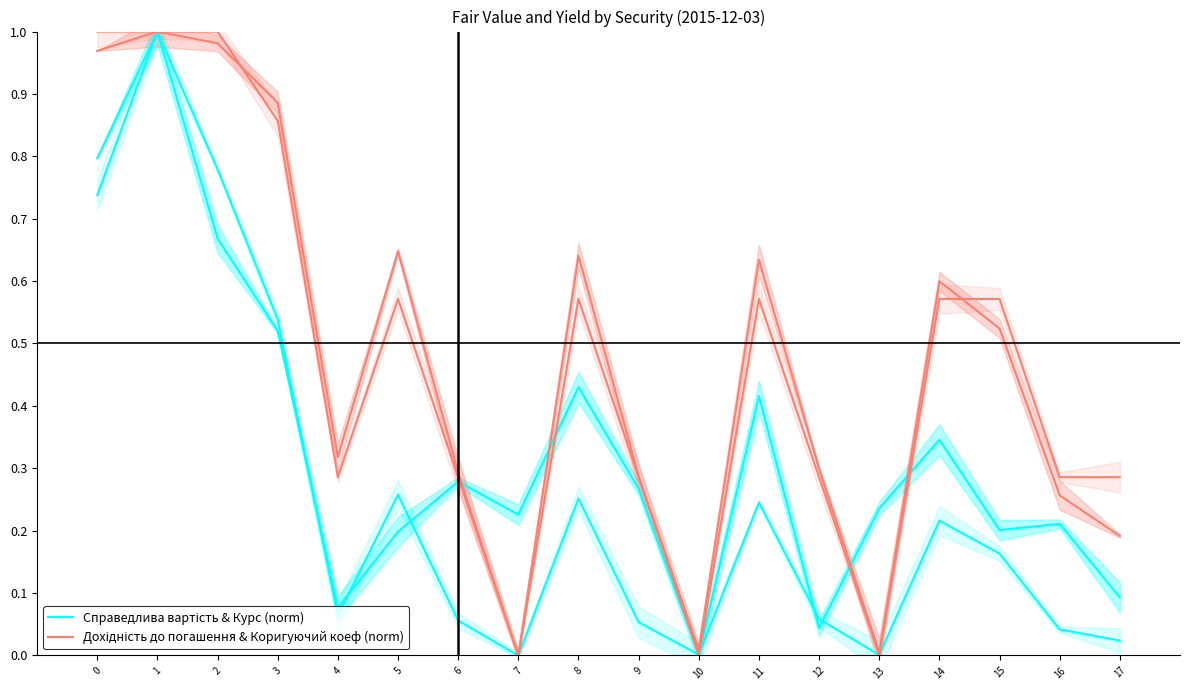

At which category is the sum across all series the highest?

1